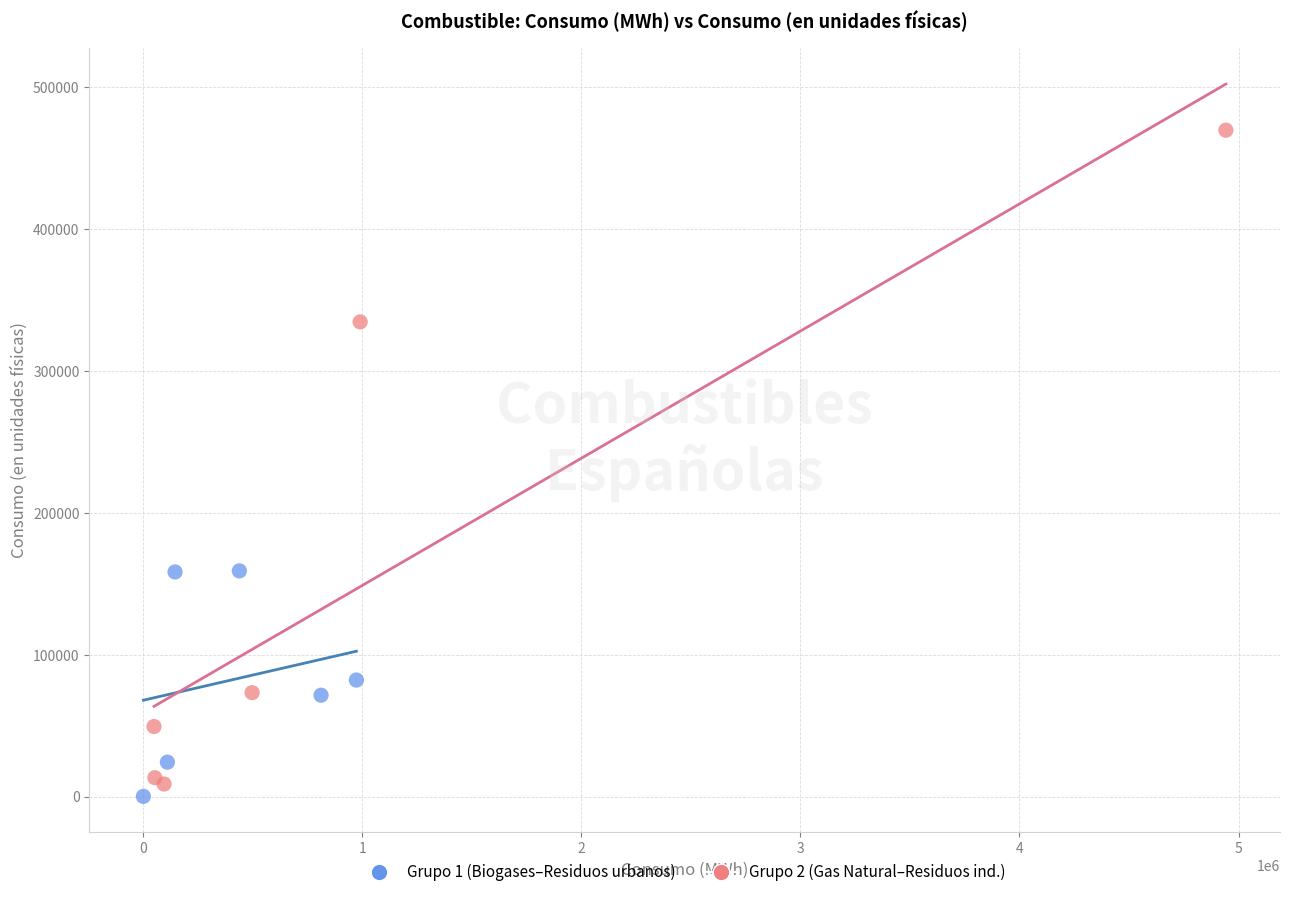

Which series contains the highest Y value?

Grupo 2 (Gas Natural–Residuos ind.)